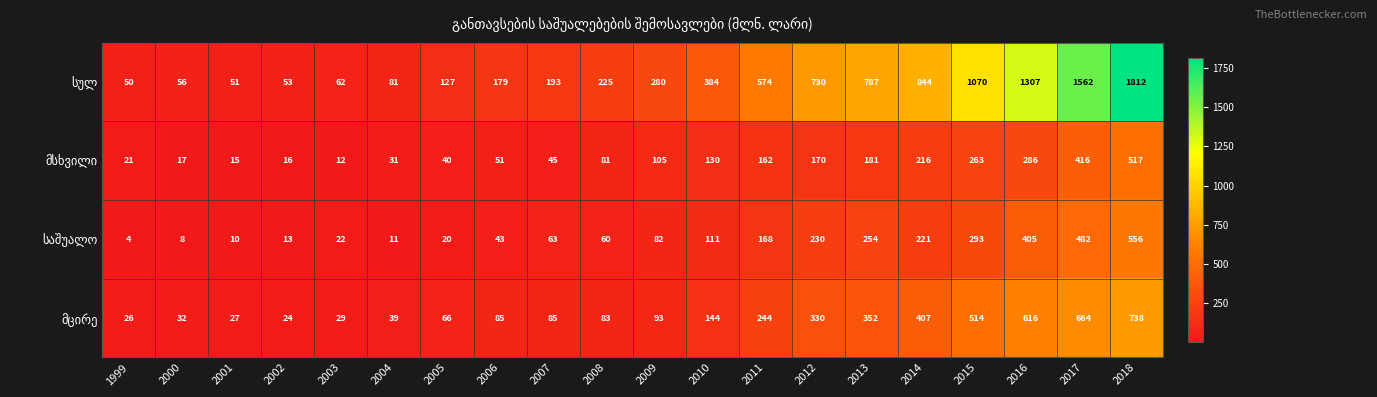

At how many categories does at least one series exceed 1587?

1